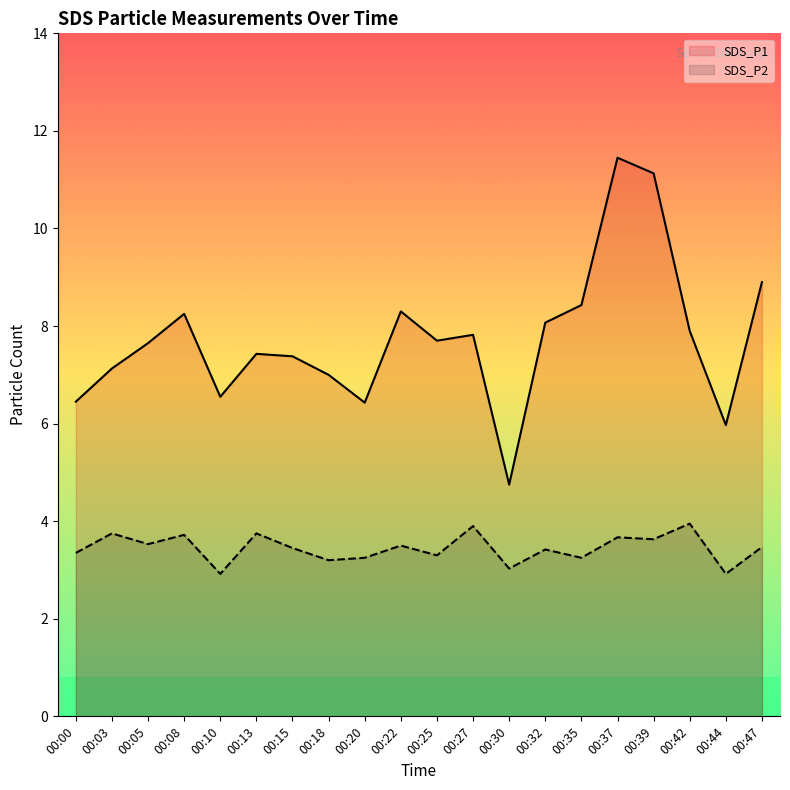

Reading left to right, extract all data points from this chart.

SDS_P1: 6.5	7.1	7.7	8.2	6.5	7.4	7.4	7.0	6.4	8.3	7.7	7.8	4.8	8.1	8.4	11.4	11.1	7.9	6.0	8.9
SDS_P2: 3.4	3.8	3.5	3.7	2.9	3.8	3.5	3.2	3.2	3.5	3.3	3.9	3.0	3.4	3.2	3.7	3.6	4.0	2.9	3.5